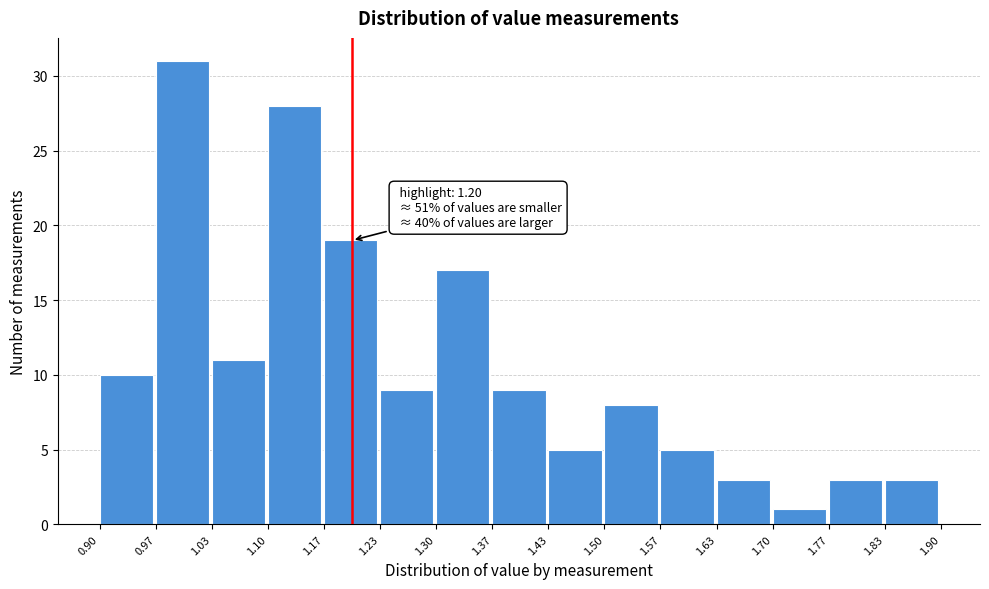

Which range on the x-axis has the tallest bar?

0.97 to 1.03